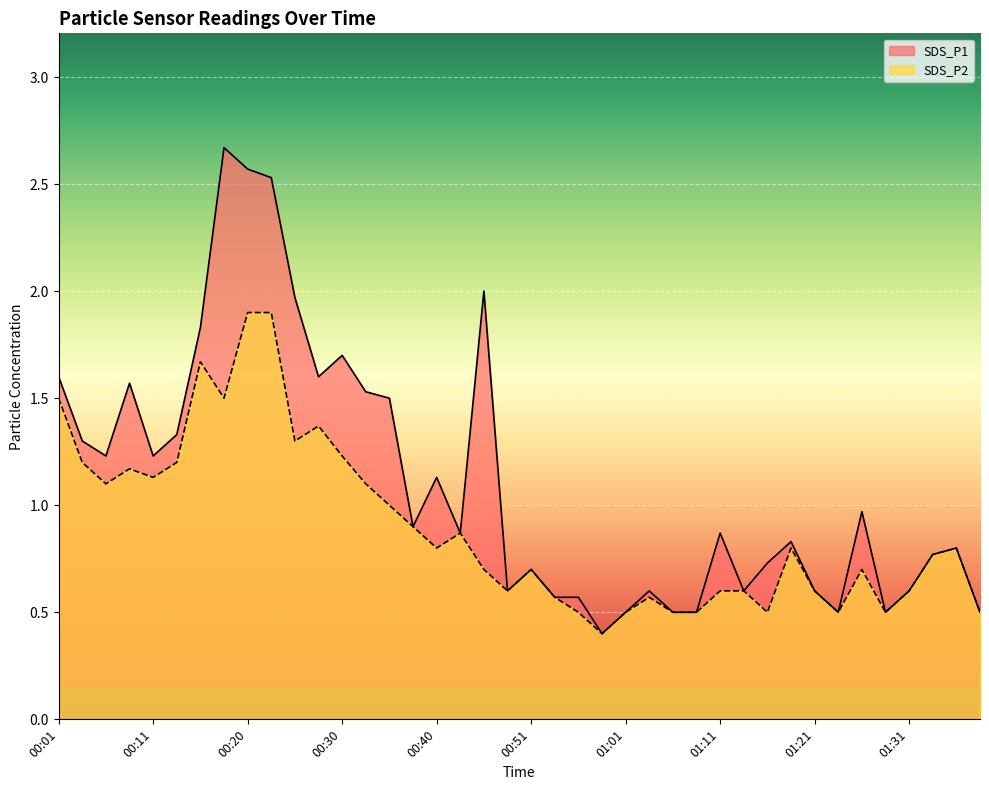

At which category does SDS_P1 reach its first local peak?

00:08